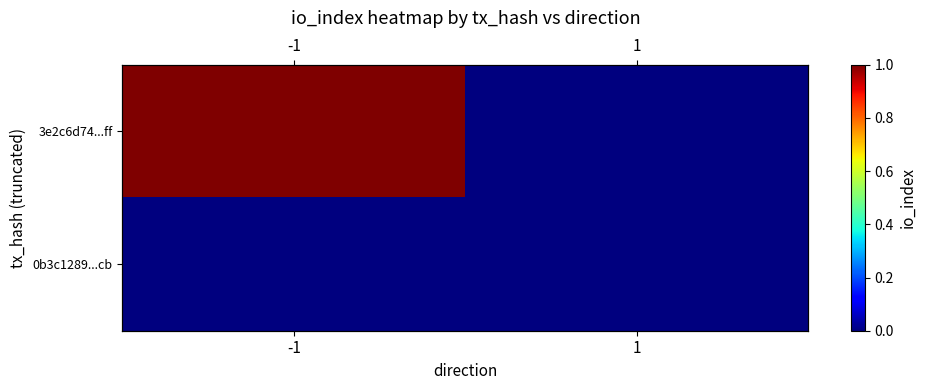

At which category does the chart reach its peak across all series?

-1